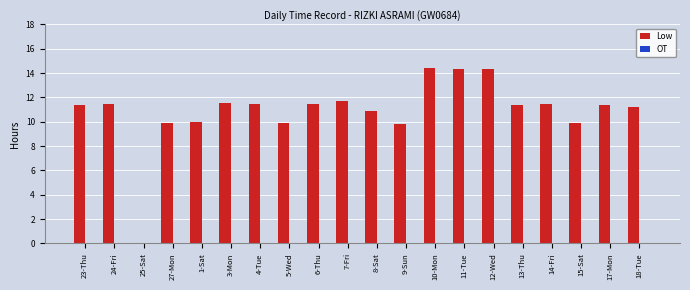

What is the maximum value shown in the chart?

14.4